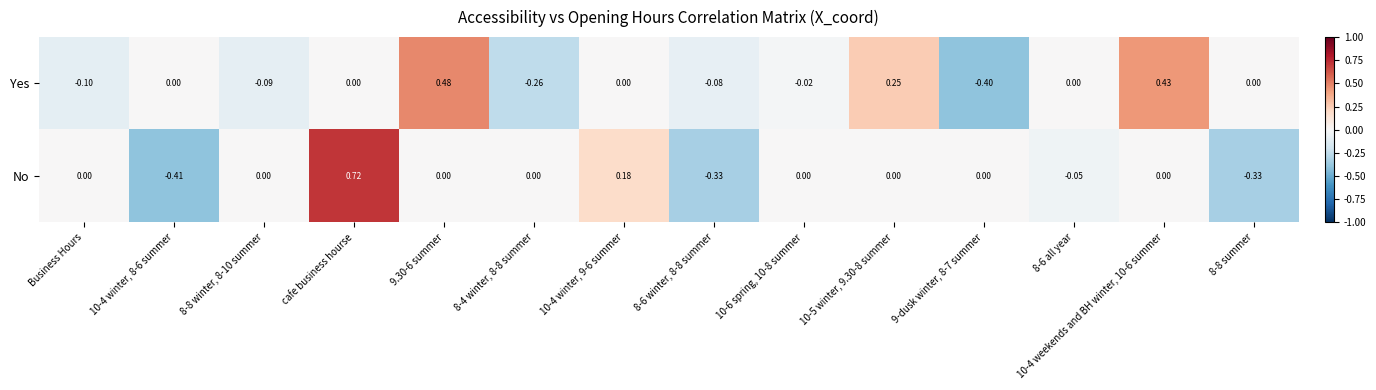

Which series has the widest spread of values?

No